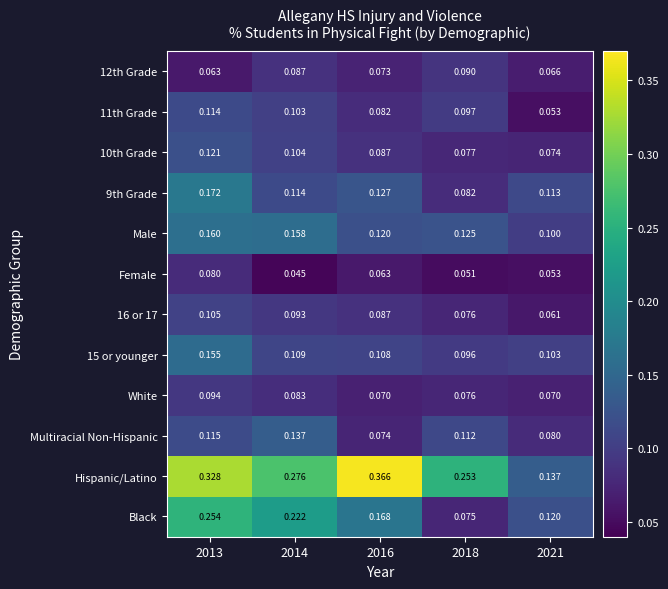

Which series has the largest total across all categories?

Hispanic/Latino